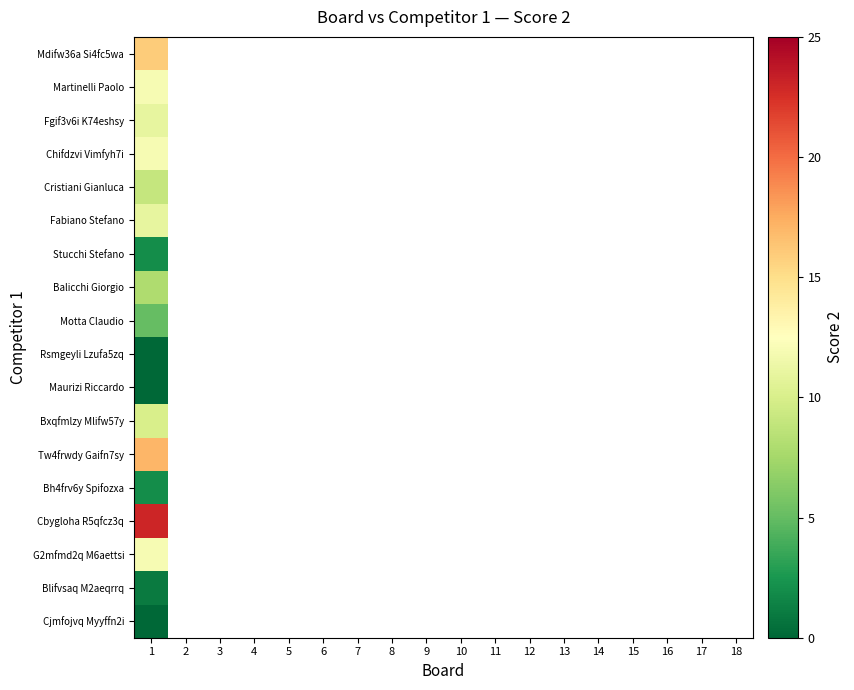

What is the greatest value displayed?

23.0